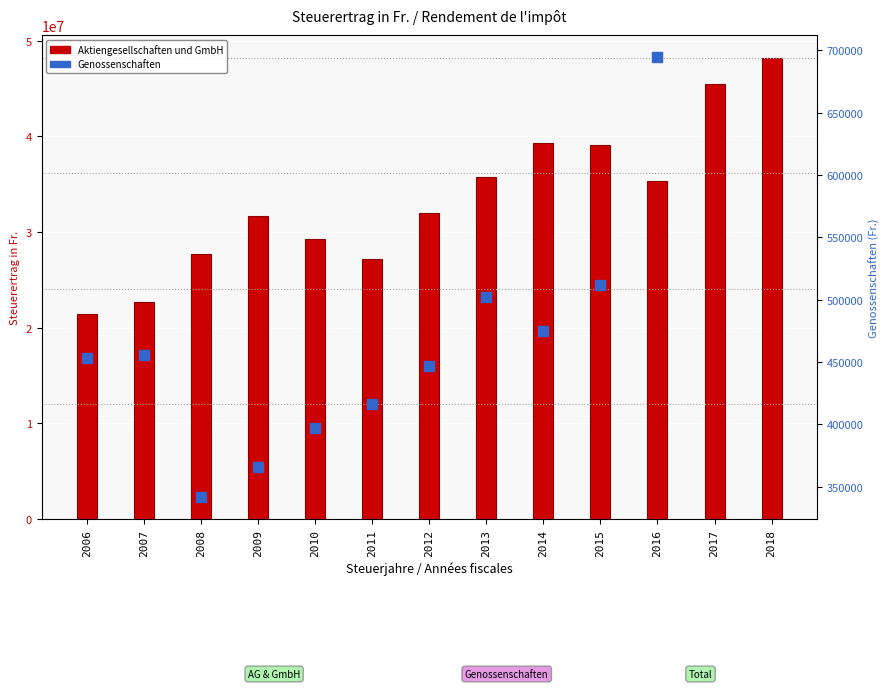

What is the change in value from 2009 to 2010?

-2389917